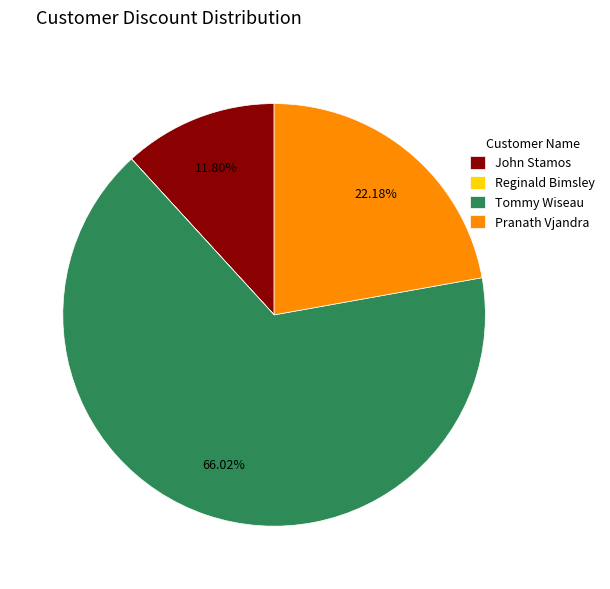

Which slice represents more than half of the pie?

Tommy Wiseau